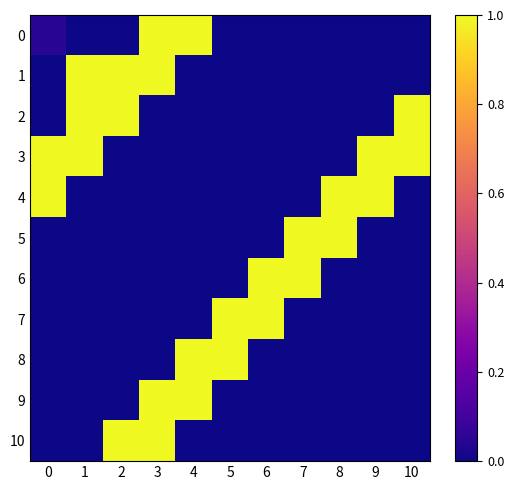

What is the difference between the highest and lowest values at 10?

1.0